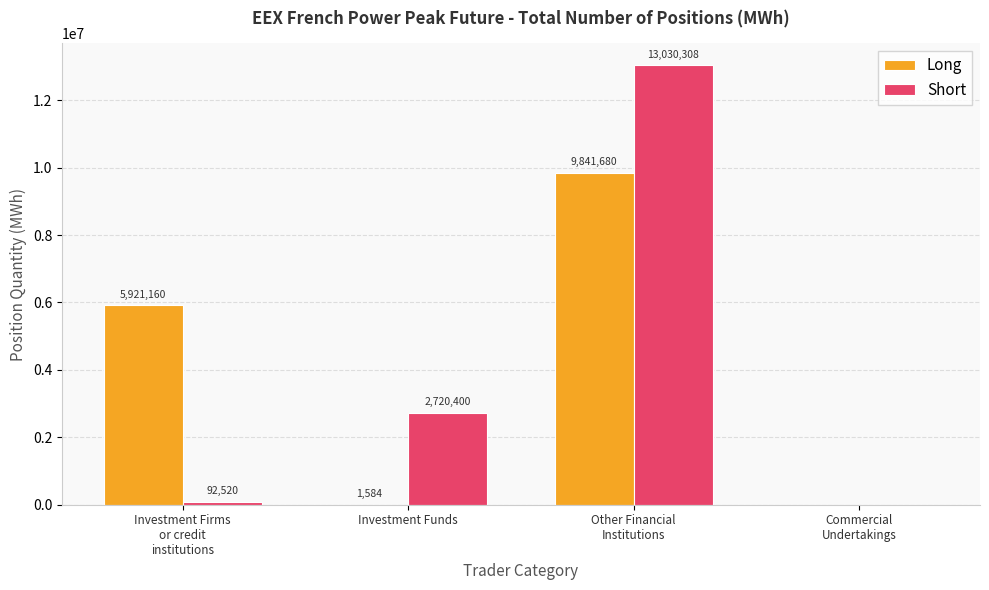

Reading left to right, extract all data points from this chart.

Long: 5921160	1584	9841680	0
Short: 92520	2720400	13030308	0